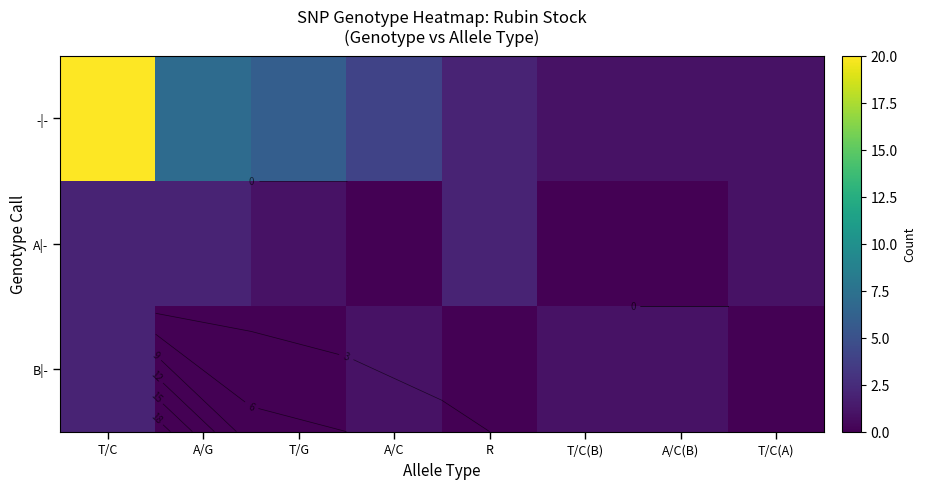

Which category has the highest value in the -|- series?

T/C